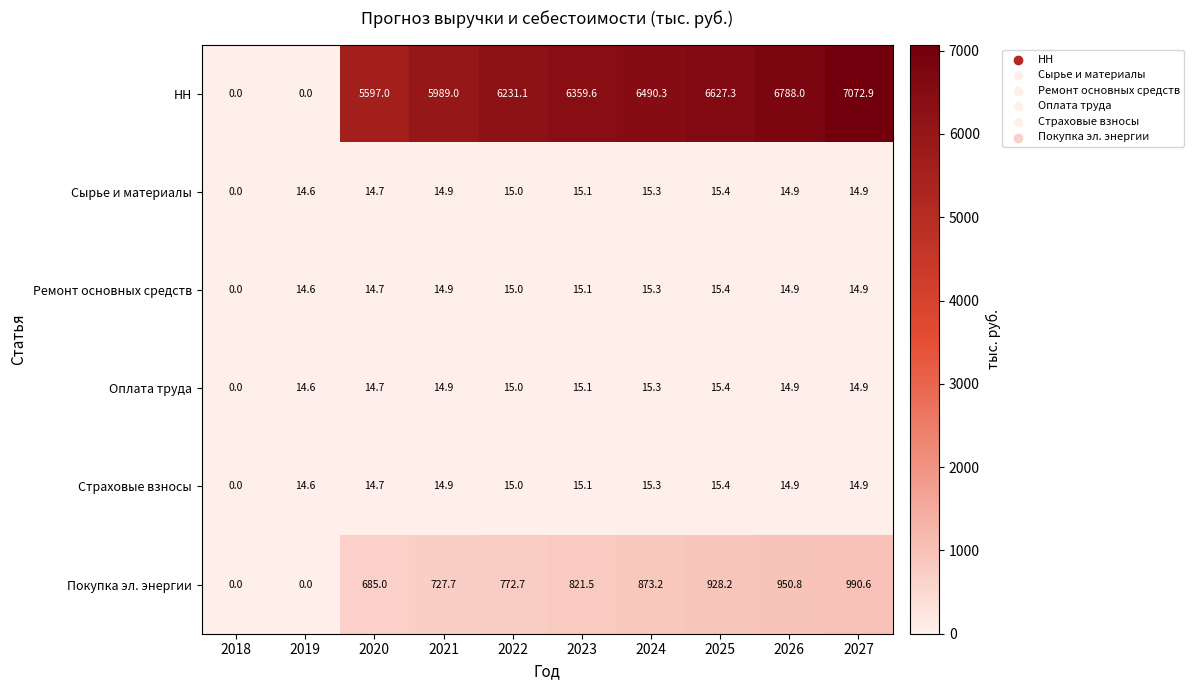

At how many categories does at least one series exceed 3841?

8